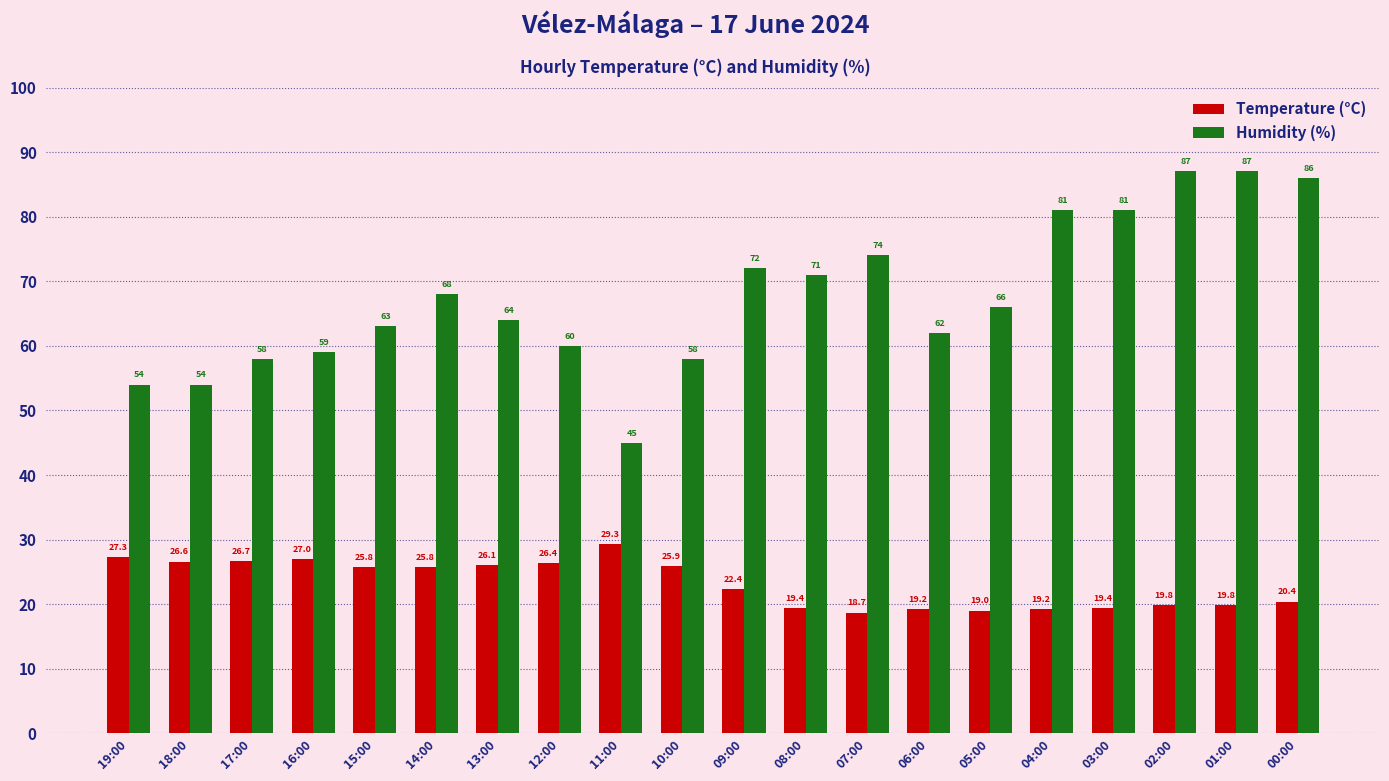

What is the average value of the Humidity (%) series?

67.5